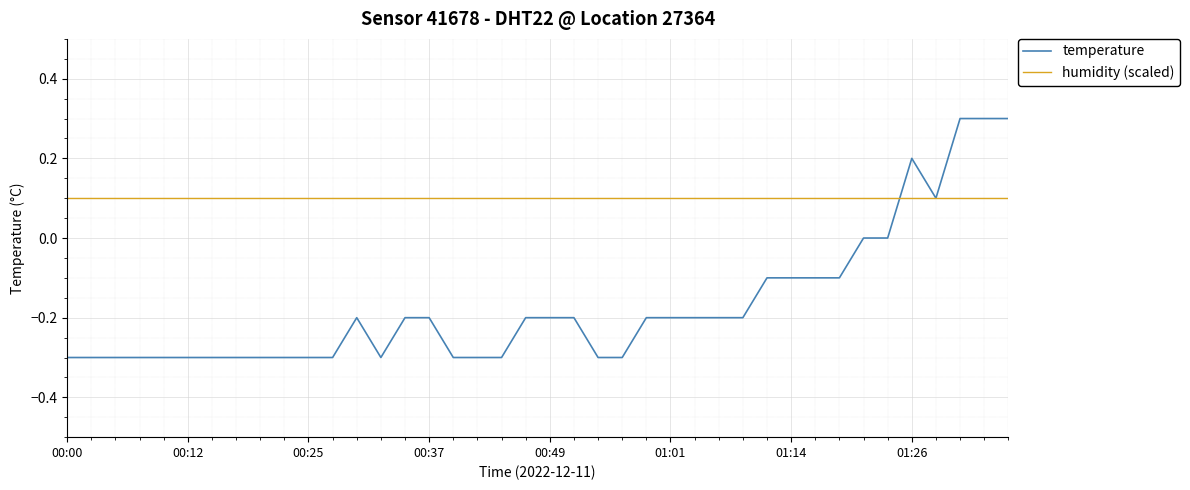

List the series in order of their overall mean, lowest first.

temperature, humidity (scaled)